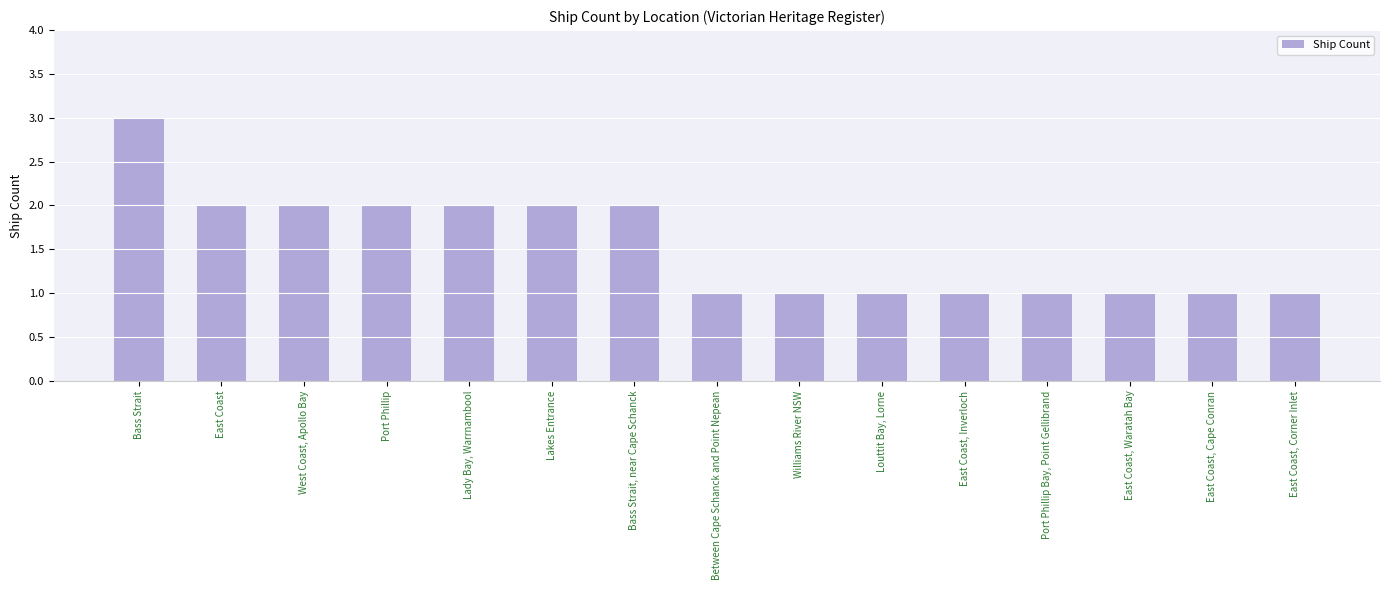

Is it true that the value at Bass Strait is 5?

False